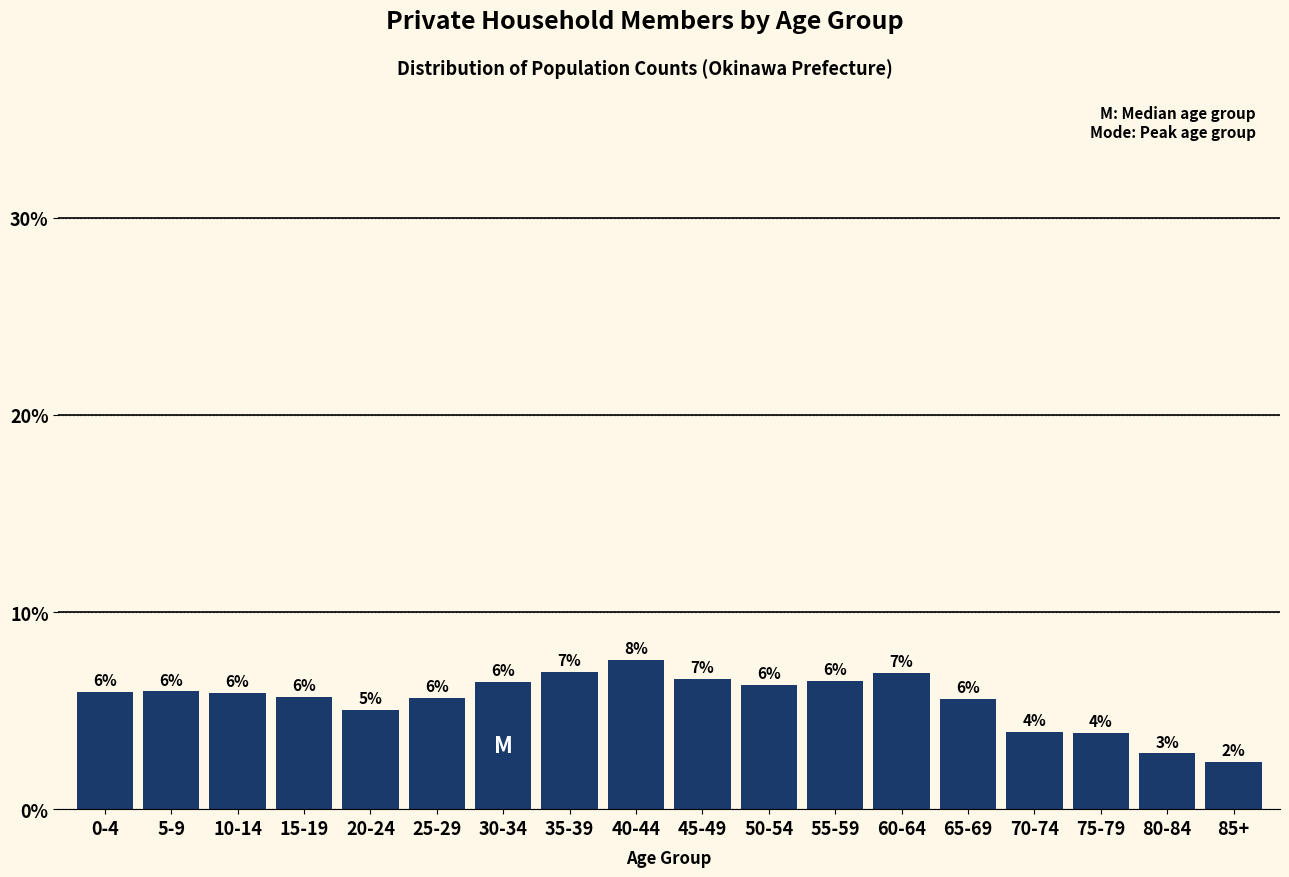

What is the label of the 8th bar from the left?

35-39